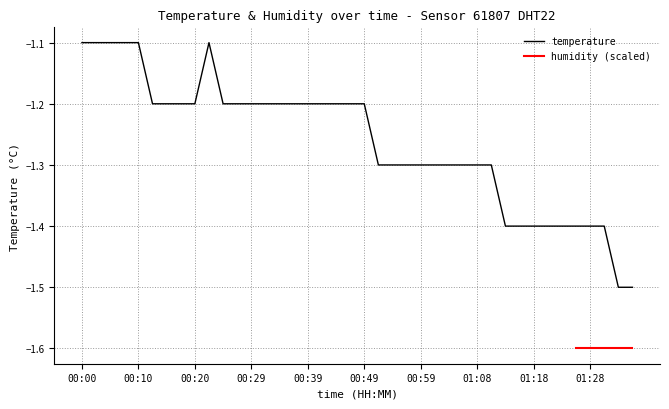

Which has a higher value, 00:07 or 01:13?

00:07